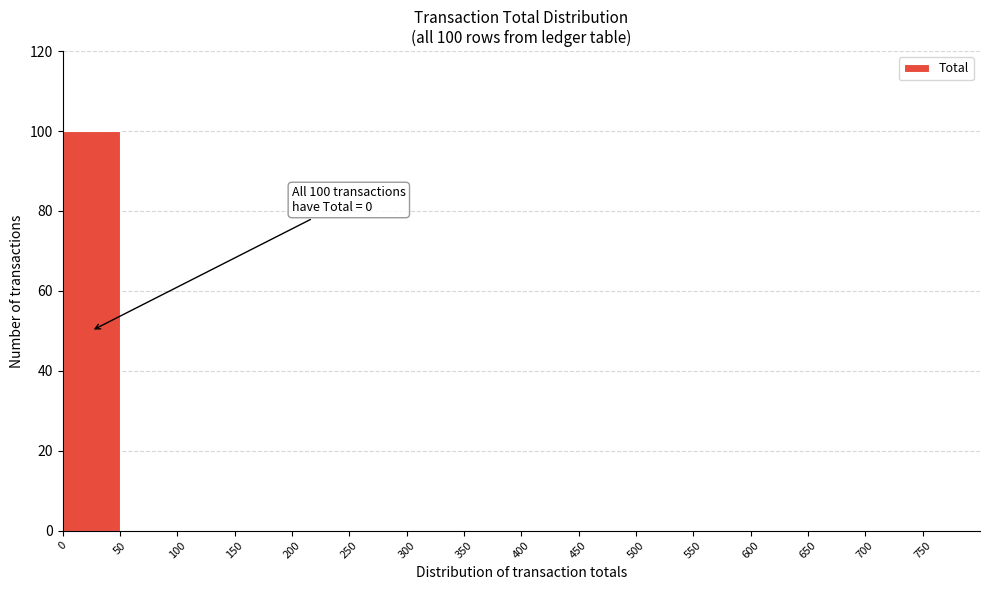

Which range on the x-axis has the tallest bar?

0 to 50